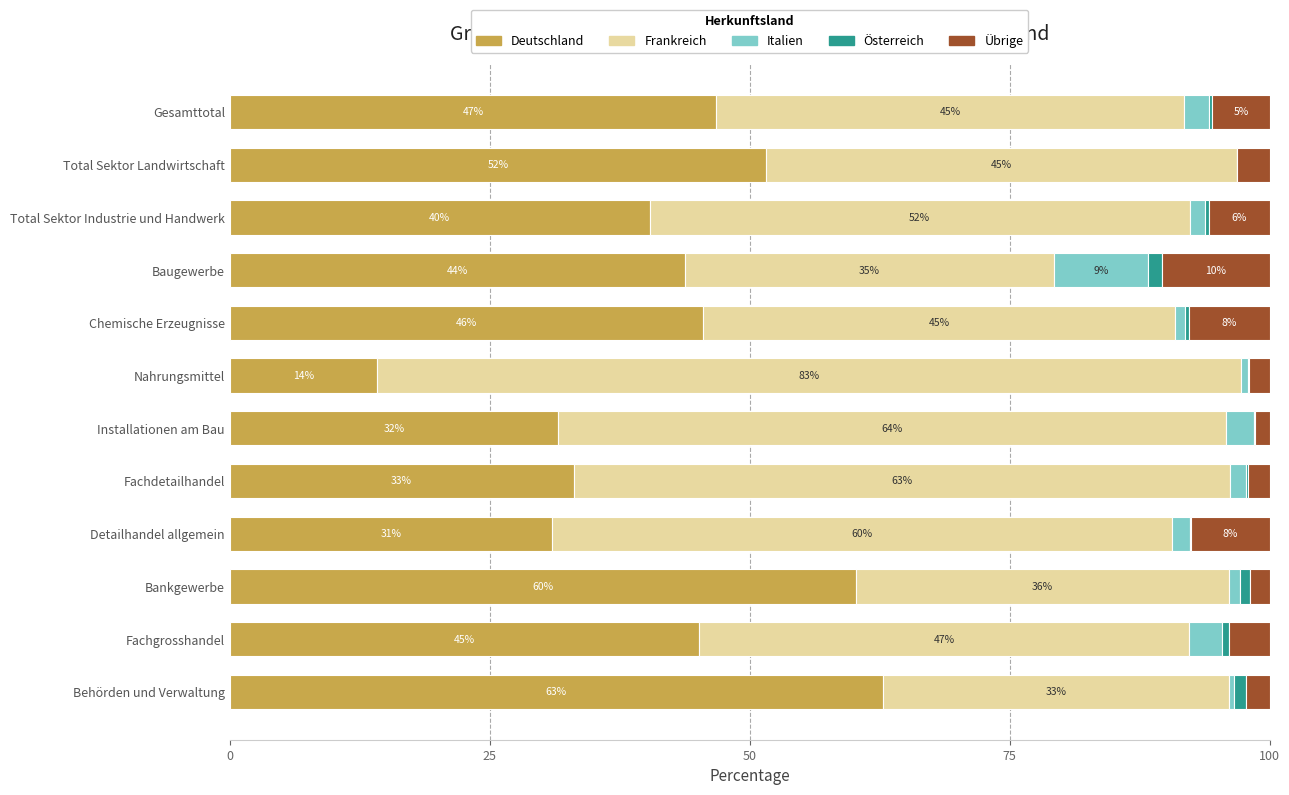

Which category has the highest value in the Deutschland series?

Behörden und Verwaltung